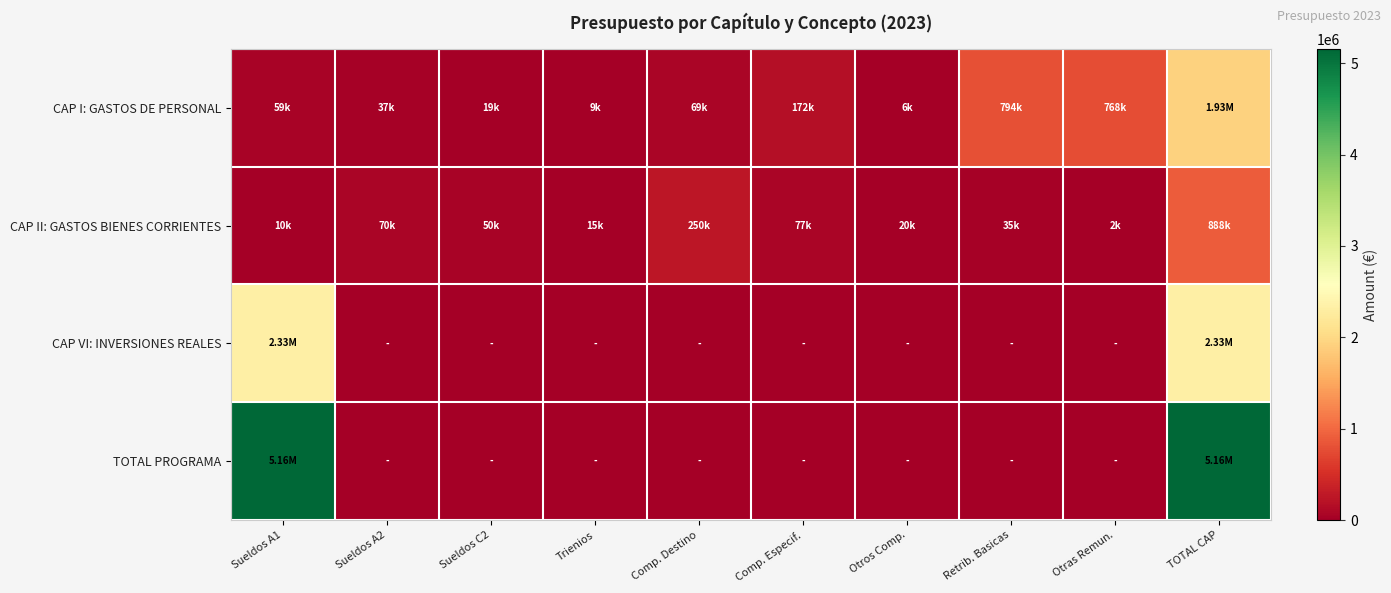

What is the difference between the highest and lowest values at Sueldos A2?

70000